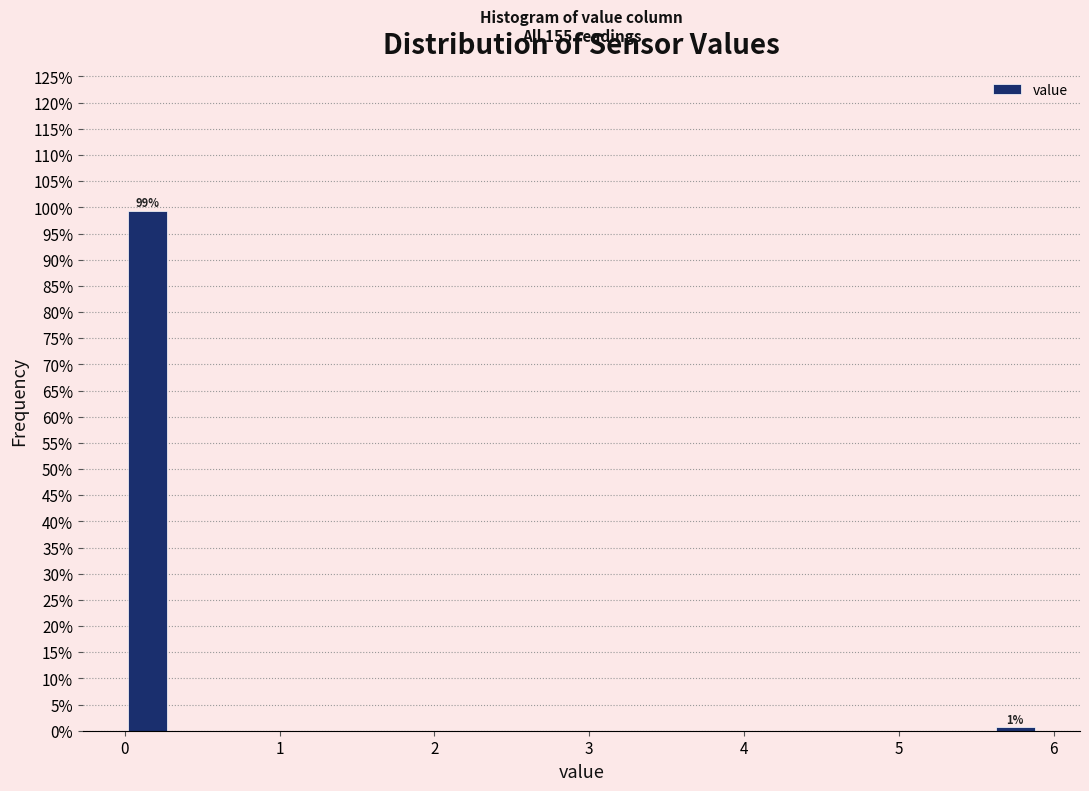

Read against the x-axis, roughly where is the centre of the tallest bar?

0.1